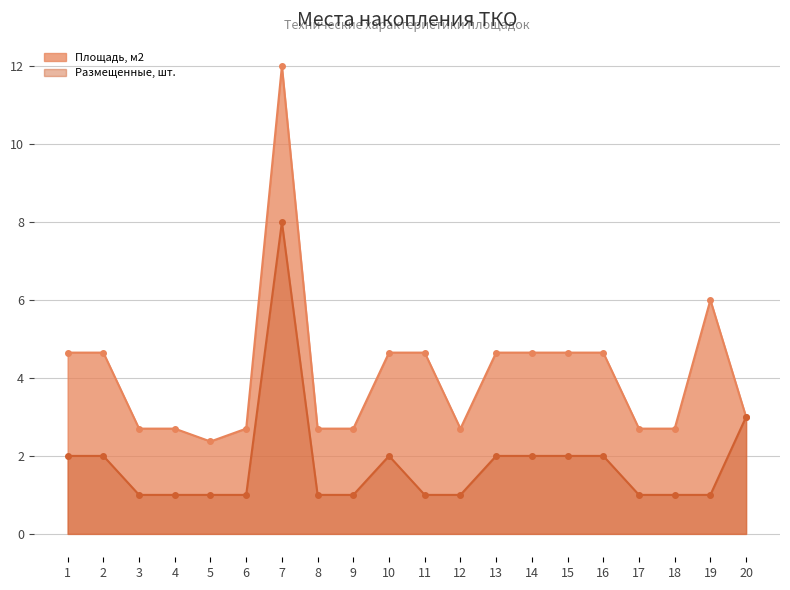

True or false: Площадь, м2 and Размещенные, шт. intersect in this chart.

False